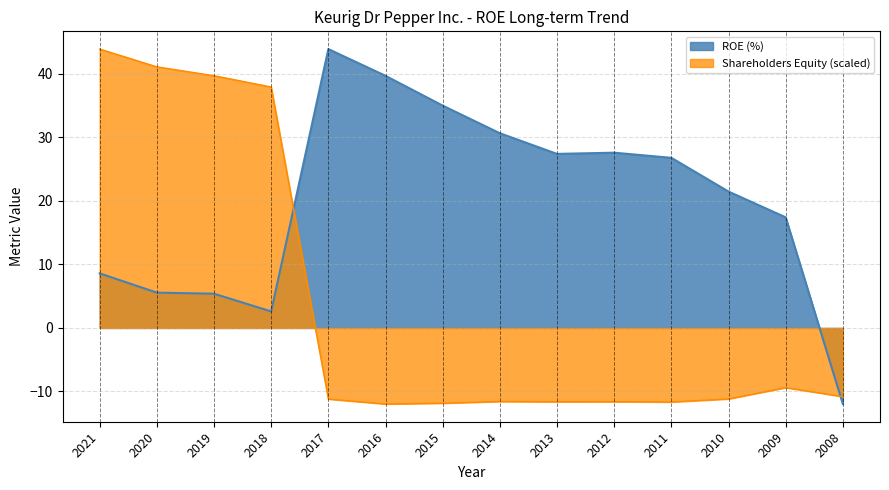

How many lines are shown in the chart?

2